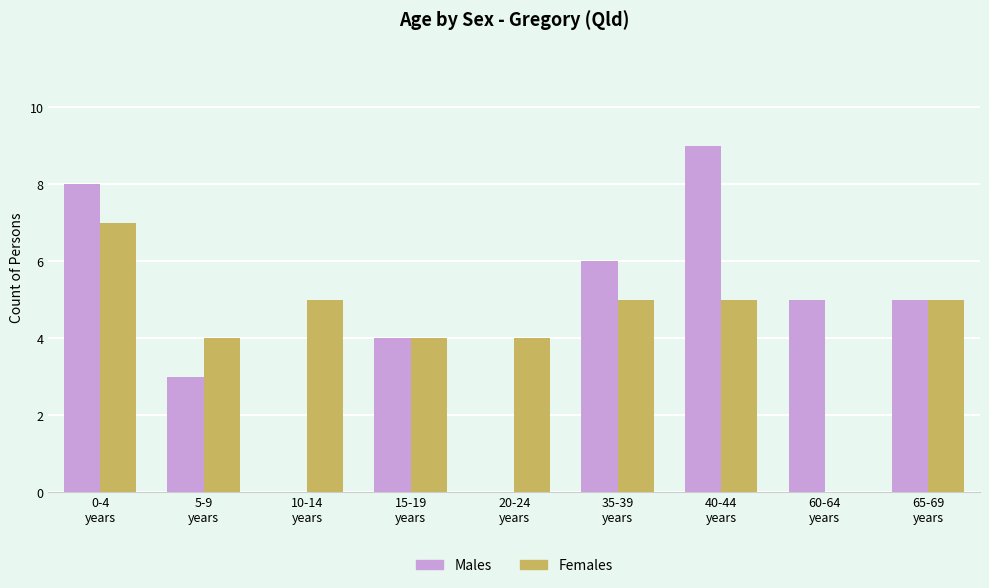

Count the Males values in the range 3 to 6.

5